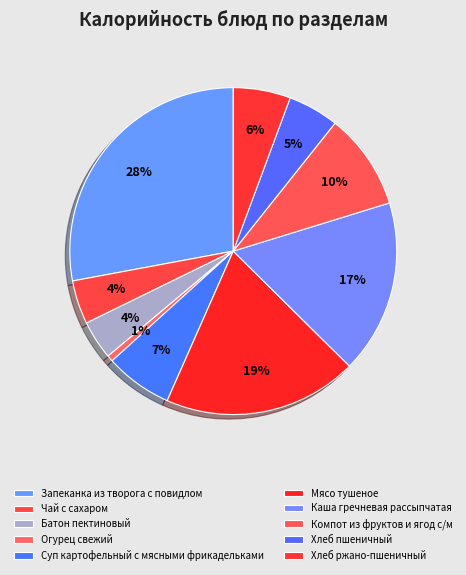

Does Мясо тушеное account for over 50% of the chart?

No